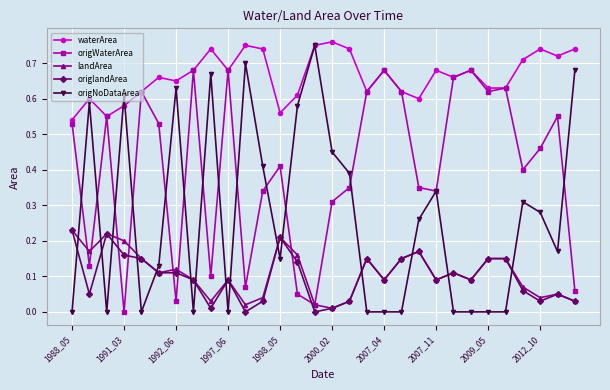

True or false: waterArea has more than 1 interior local peaks.

True